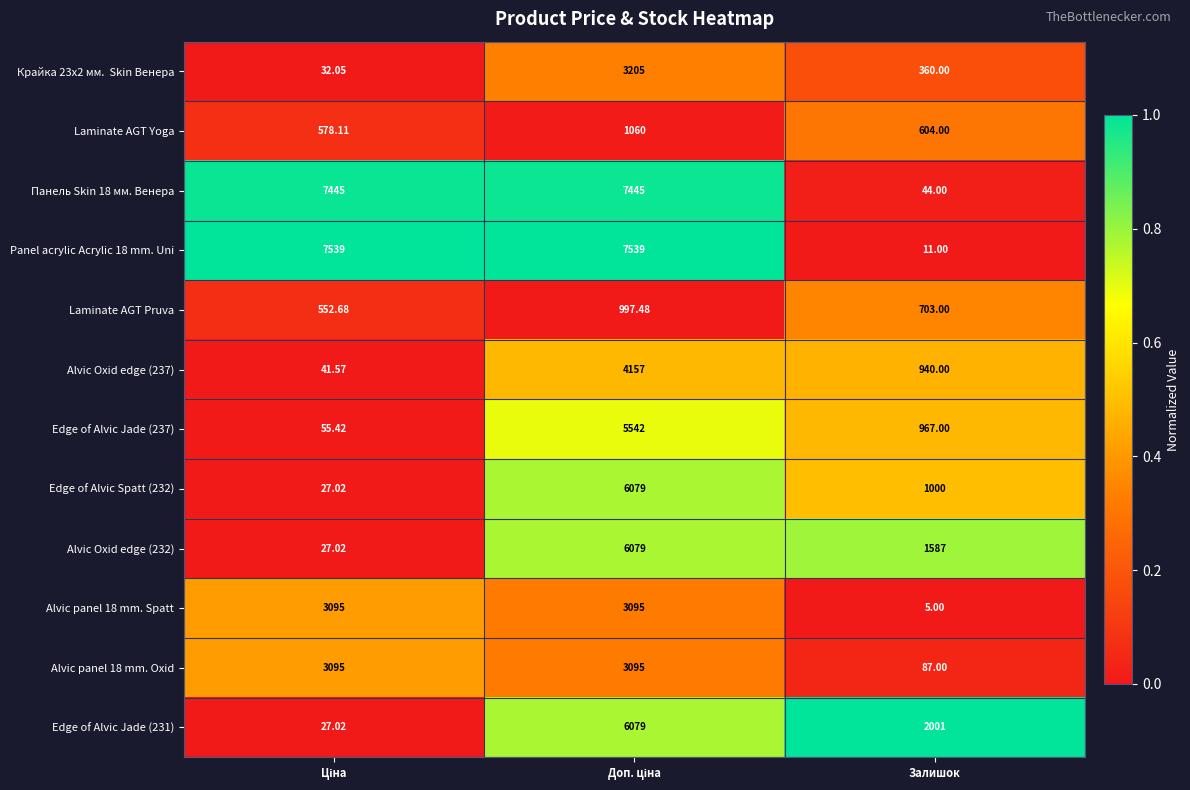

Where is Laminate AGT Yoga nearest to the value 819?

Залишок